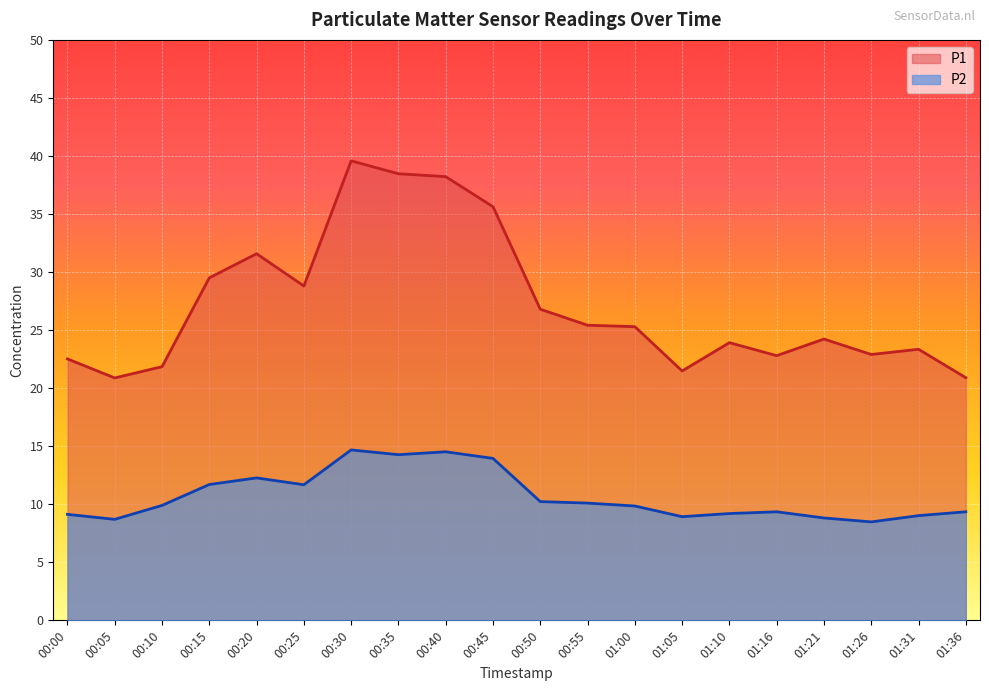

What is the value of the P2 point at the 16th from the left?

9.3